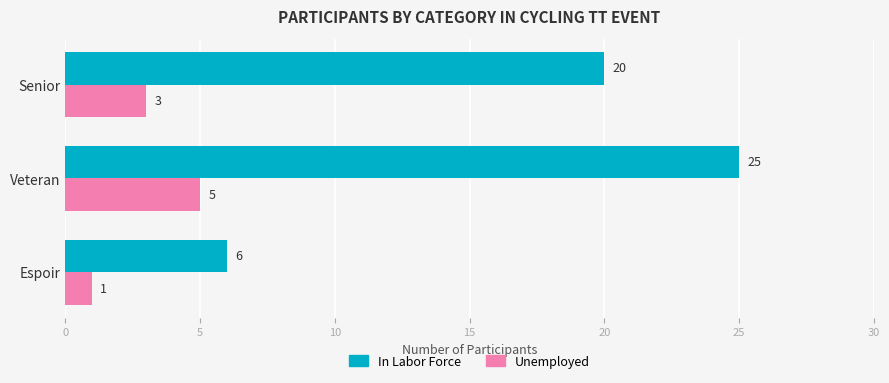

Count the number of categories in the chart.

3